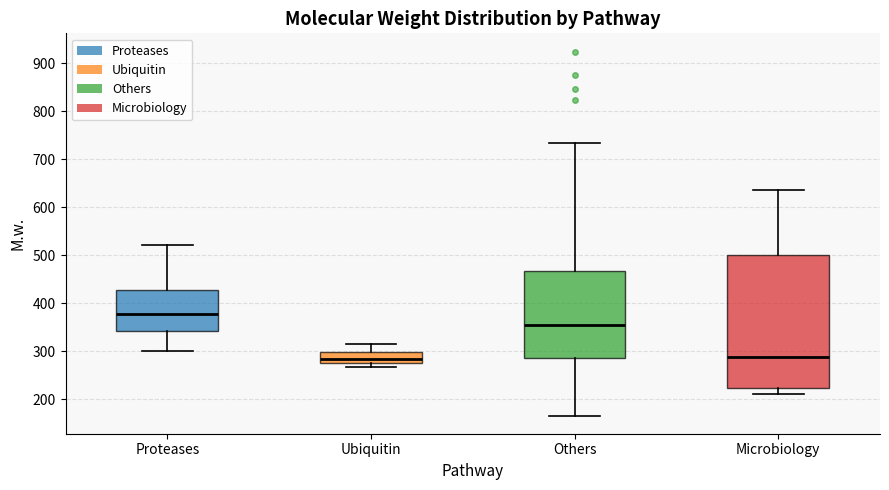

Which box is the tallest, from its lower edge to its upper edge?

Microbiology